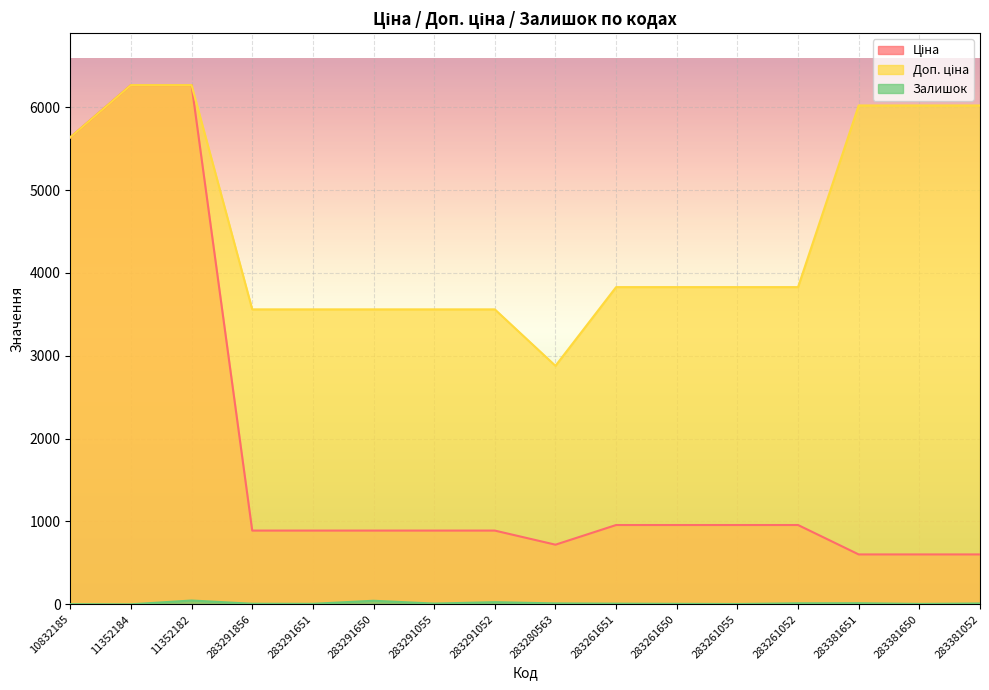

How many lines are shown in the chart?

3